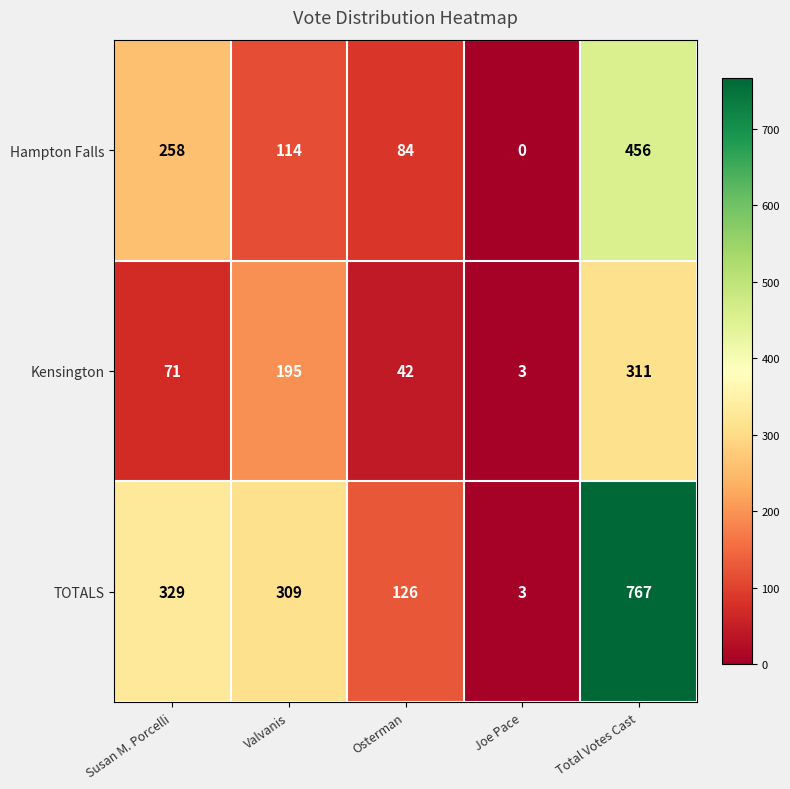

List the series in order of their overall mean, highest first.

TOTALS, Hampton Falls, Kensington